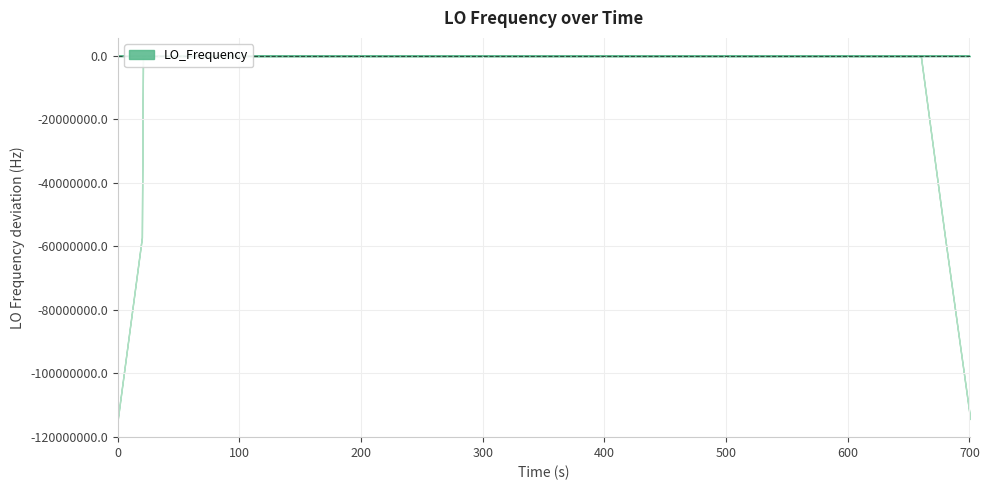

True or false: the data has more than 0 interior local peaks.

True